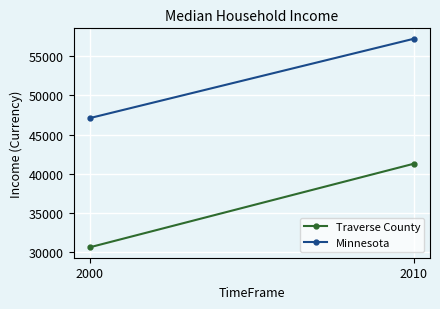

The Traverse County series shows 9071 at 2010. True or false?

False